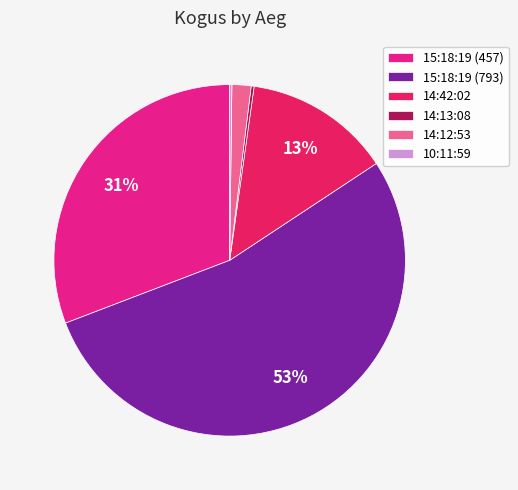

Do 15:18:19 (793) and 14:12:53 together represent more than half of the pie?

Yes